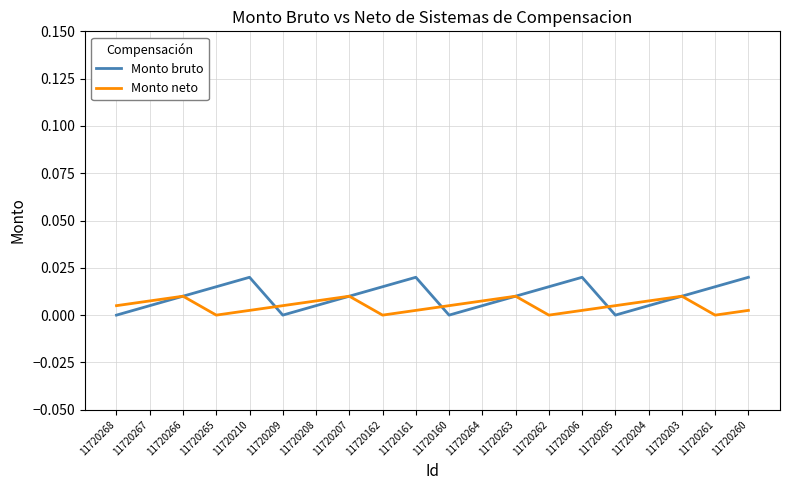

Rank the series at 11720161 from highest to lowest value.

Monto bruto, Monto neto